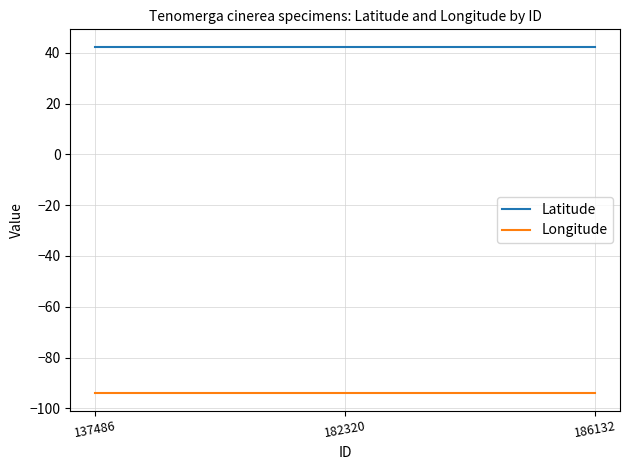

The value of Longitude at 186132 is -157.7. True or false?

False